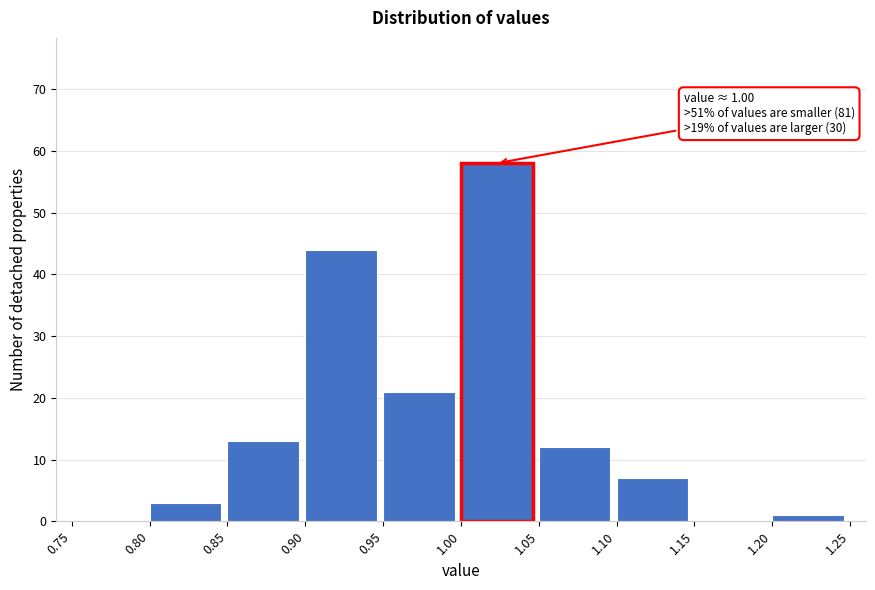

Over which range of the x-axis is the bar tallest?

1.00 to 1.05